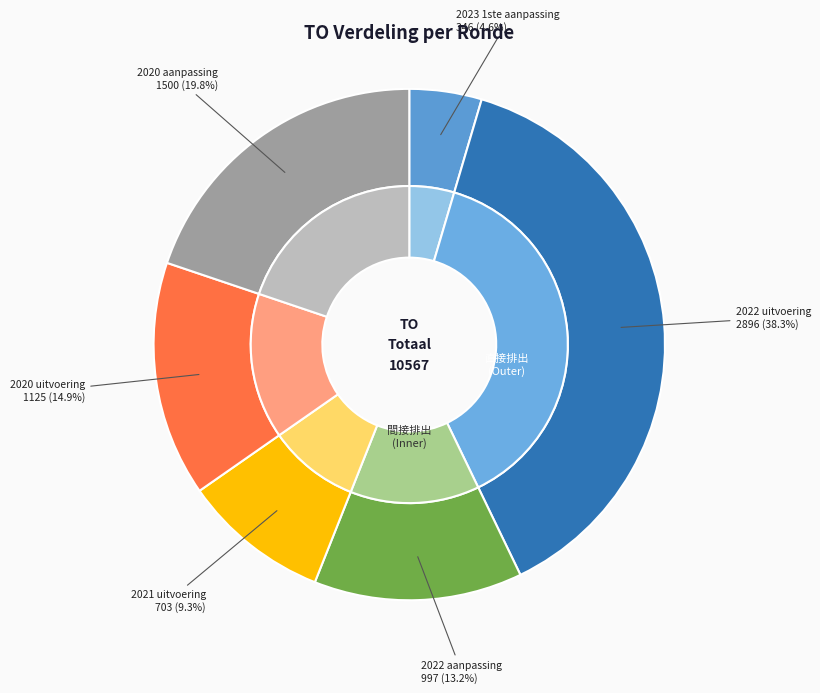

Which category has the biggest portion of the pie?

2022 uitvoering